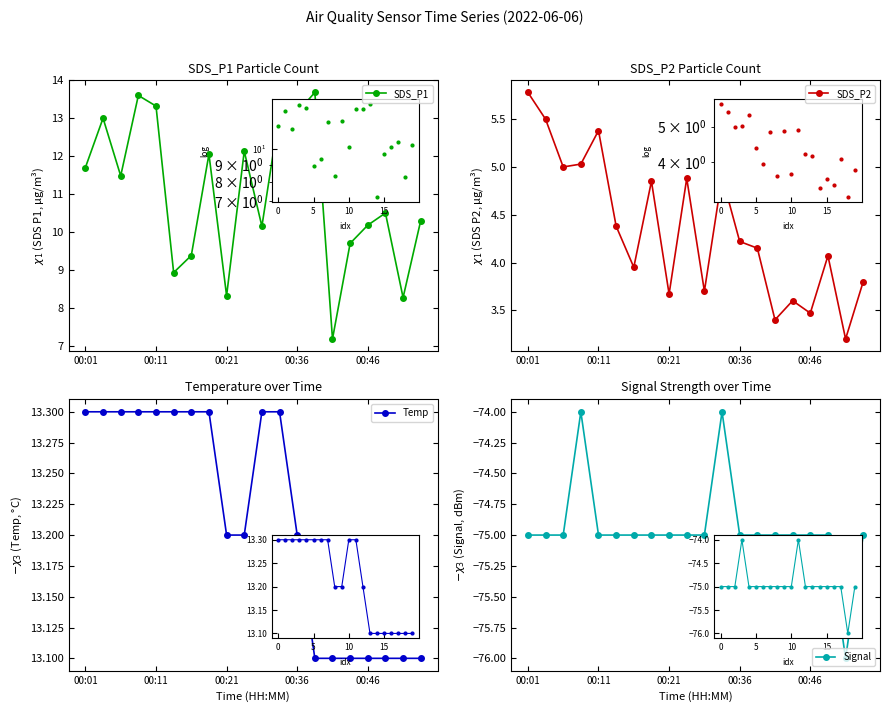

List the series in order of their peak value, highest first.

SDS_P1, Temp, SDS_P2, Signal